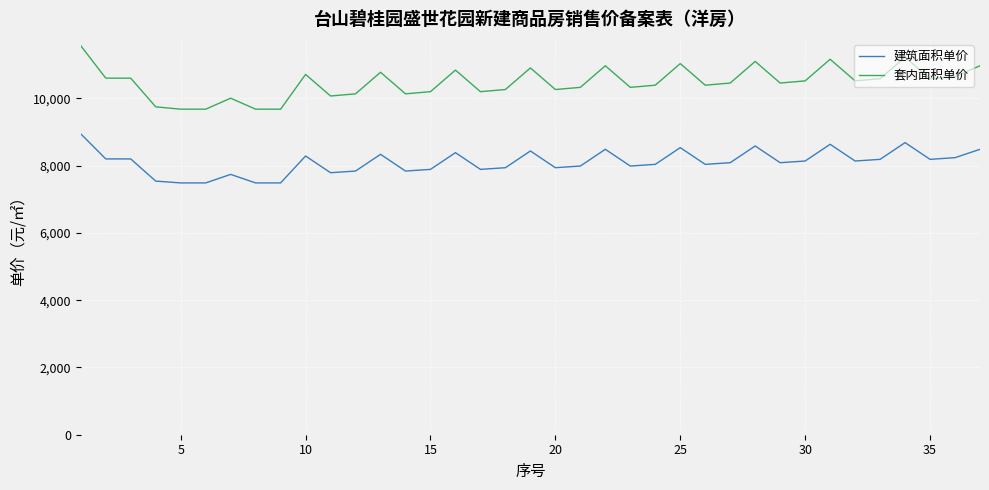

What is the maximum value shown in the chart?

11567.5